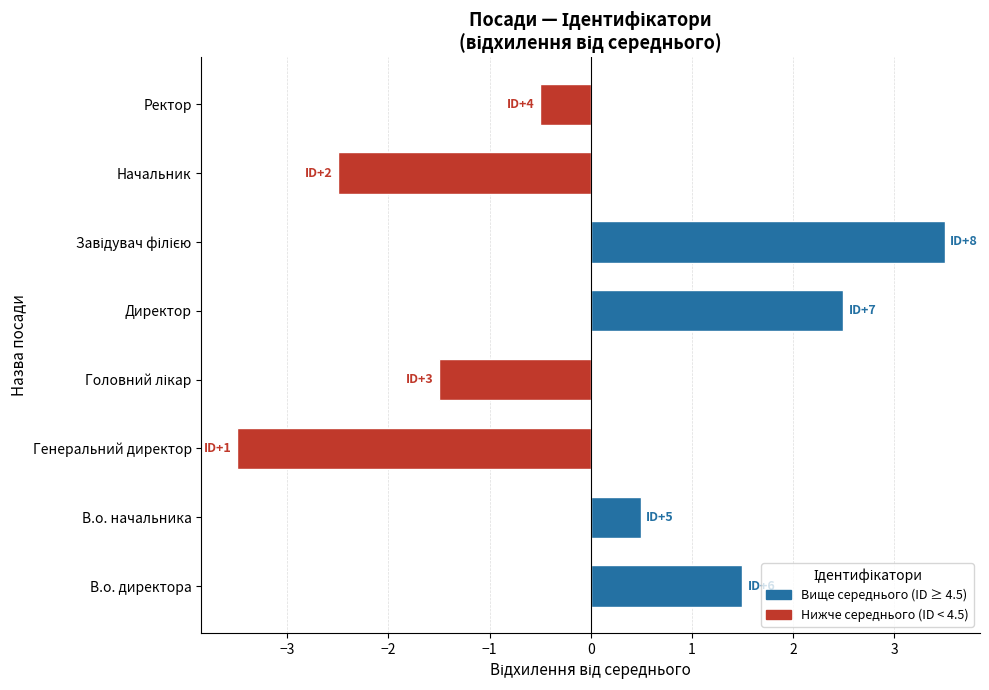

What is the greatest value displayed?

3.5